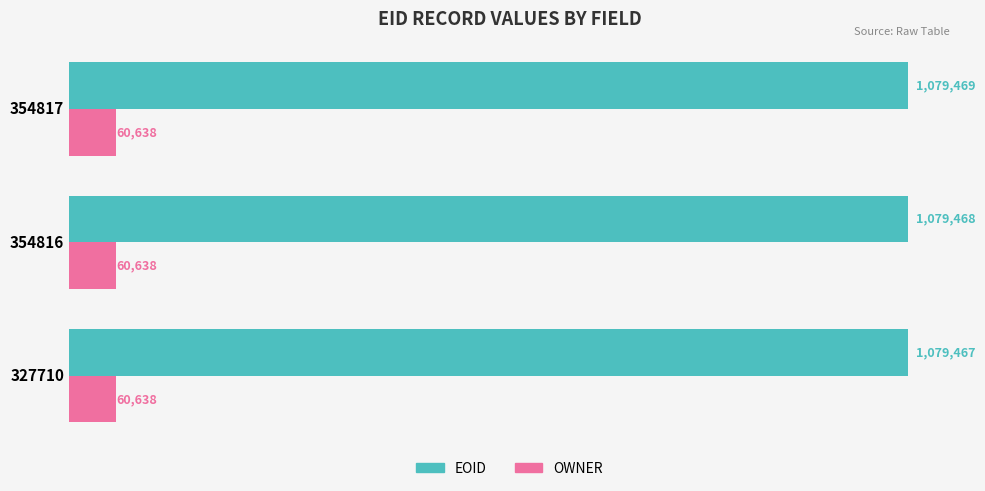

What are all the series names shown in the legend?

EOID, OWNER